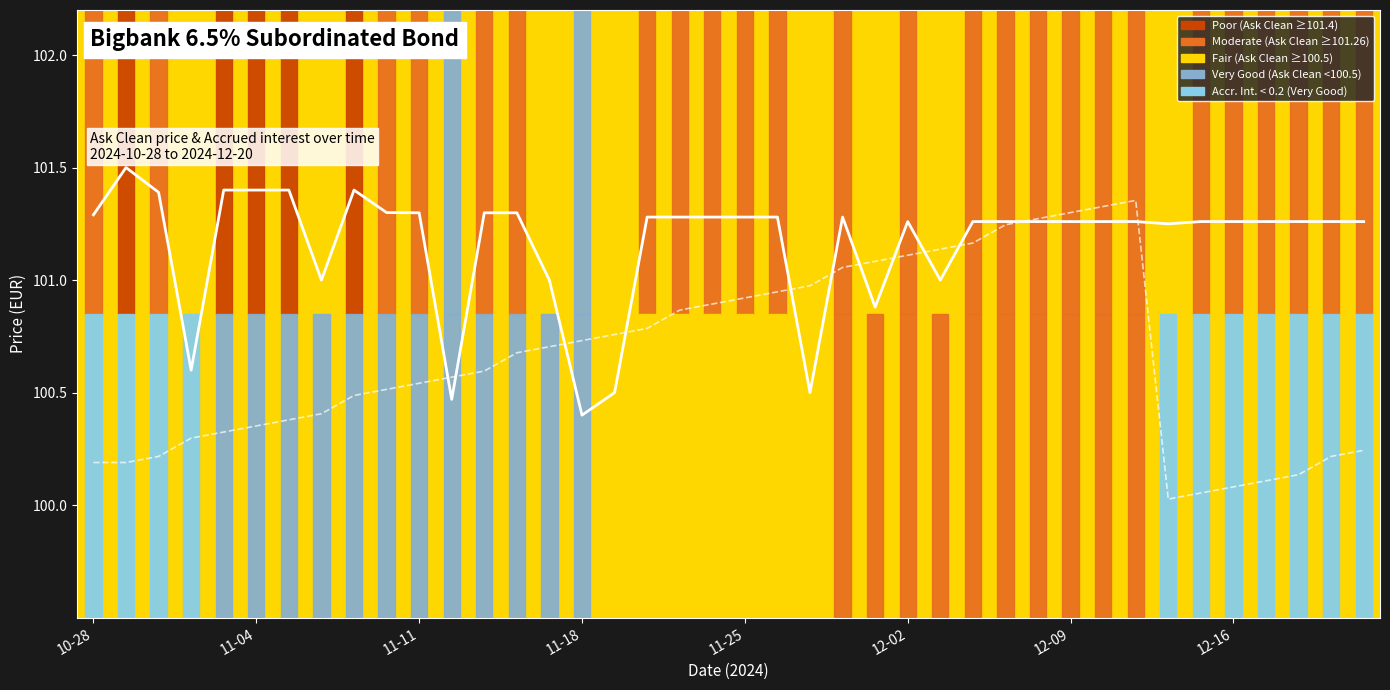

What is the sum of all Accrued interest (scaled) values?

4026.2